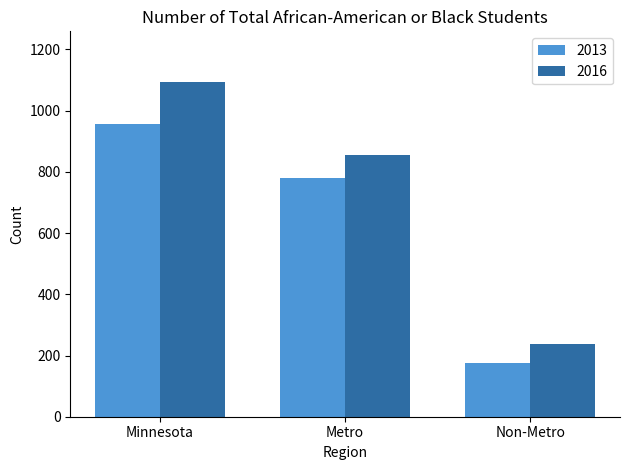

The value of 2013 at Metro is 470. True or false?

False